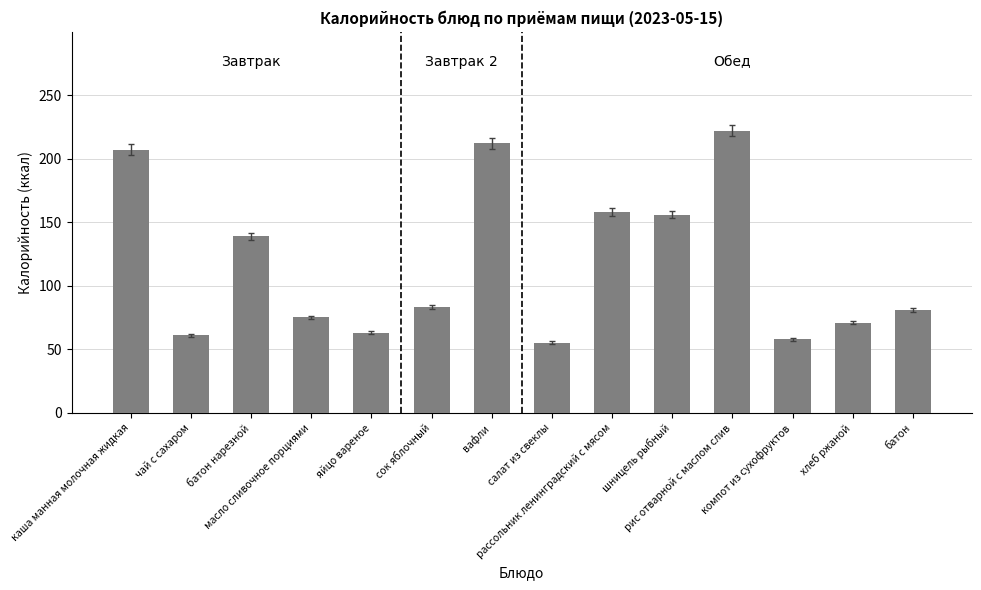

What is the change in value from салат из свеклы to хлеб ржаной?

+16